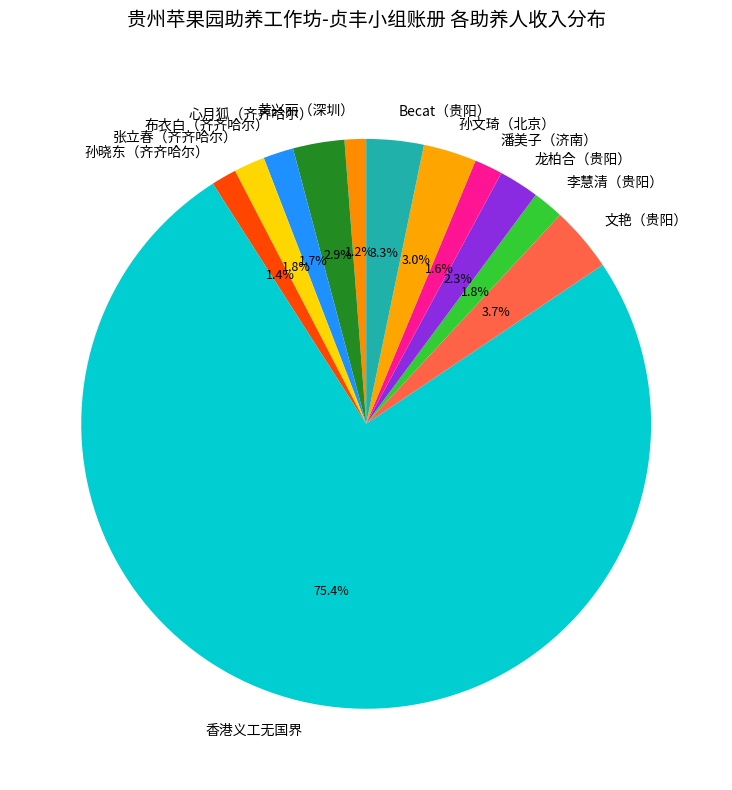

Which category has the biggest portion of the pie?

香港义工无国界